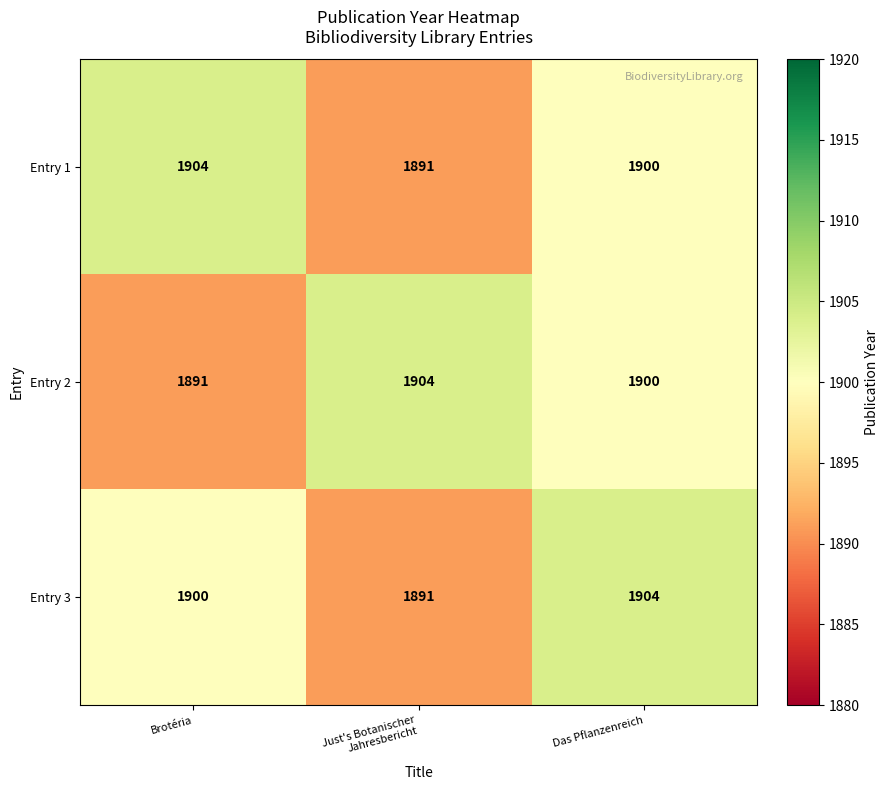

Which series changed the most between Brotéria and Das Pflanzenreich?

Entry 2